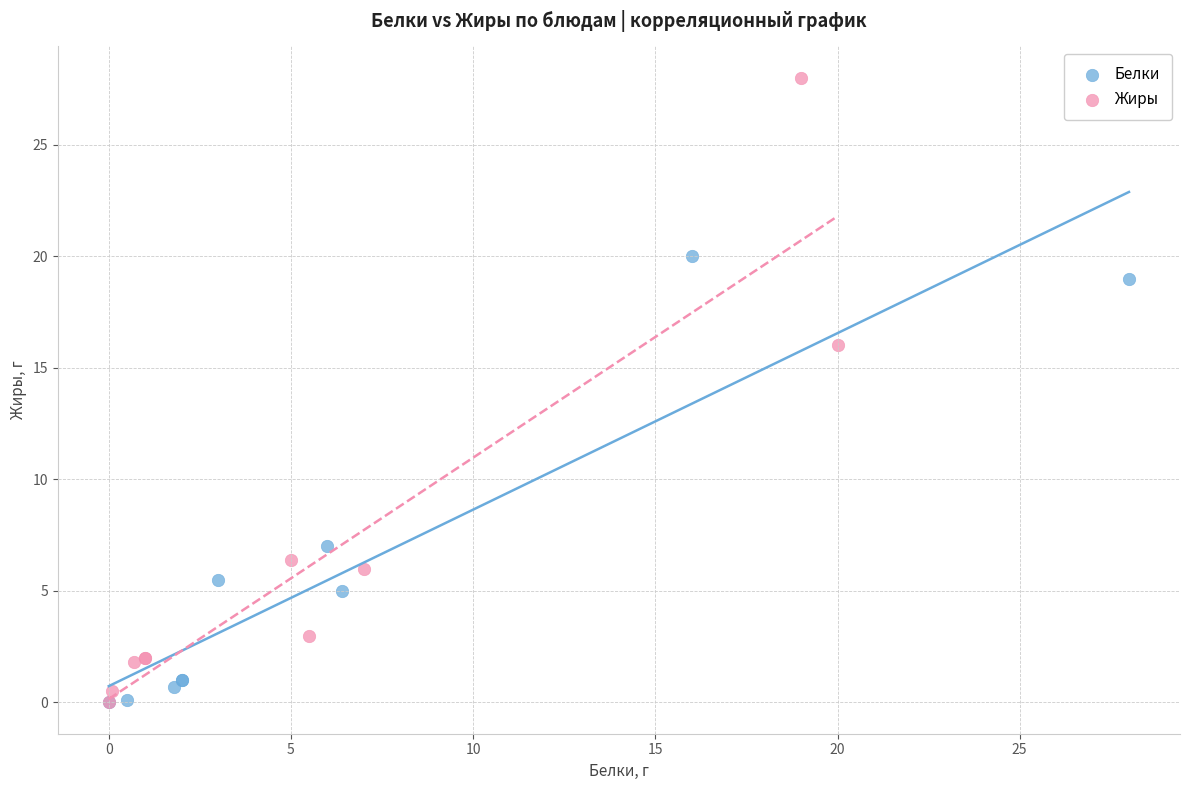

Which series reaches the maximum Y coordinate?

Жиры